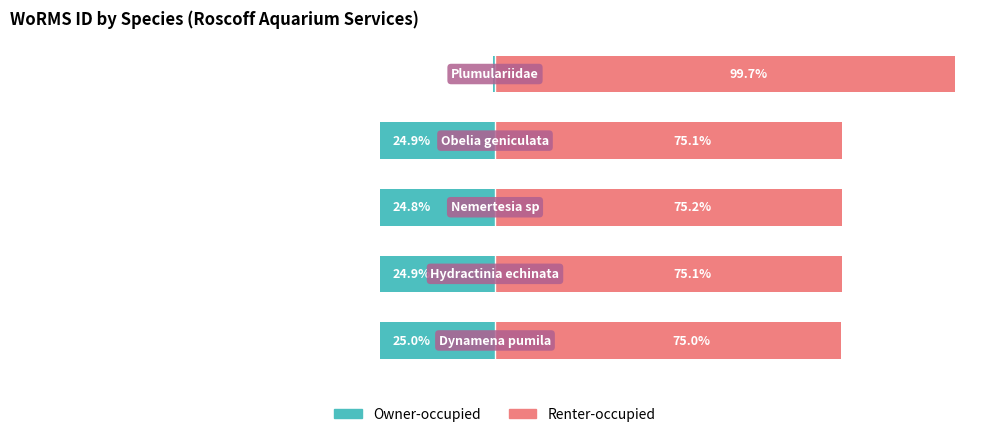

Reading right to left, list all the values displayed in this chart.

Owner-occupied: -0.3	-24.9	-24.8	-24.9	-25.0
Renter-occupied: 99.7	75.1	75.2	75.1	75.0